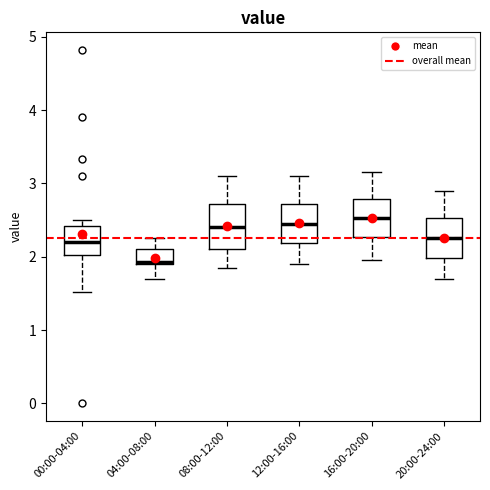

Where is the upper edge of the box for 16:00-20:00 on the y-axis? The values are not printed on the chart, so give them approximately, as read against the axis.

2.8